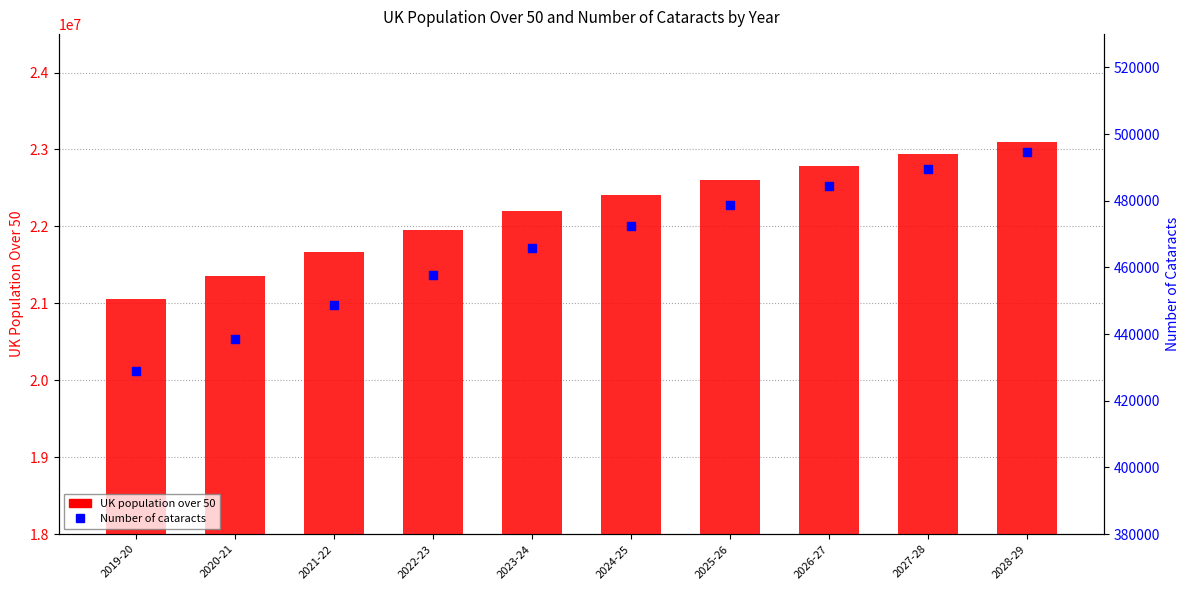

Is the value of Number of cataracts at 2021-22 greater than the value of UK population over 50 at 2028-29?

No